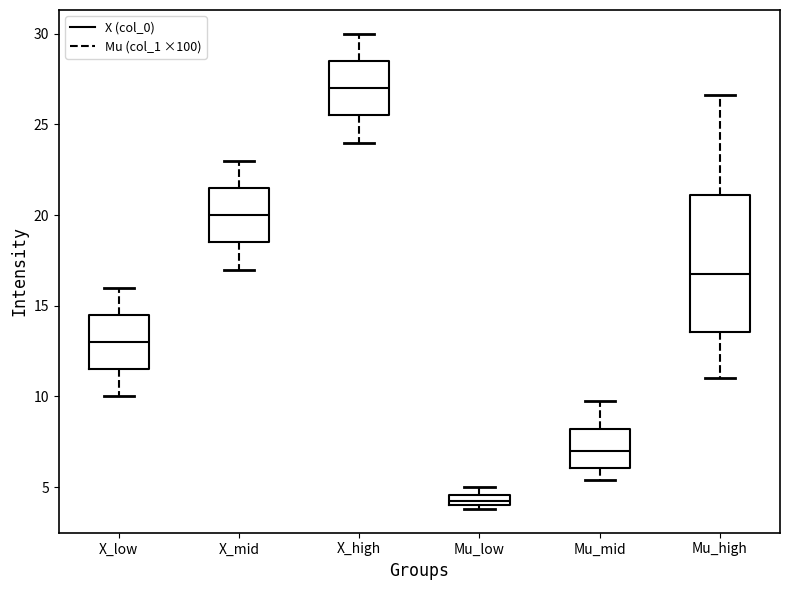

Comparing the boxes themselves (not the whiskers), which one is the tallest?

Mu_high